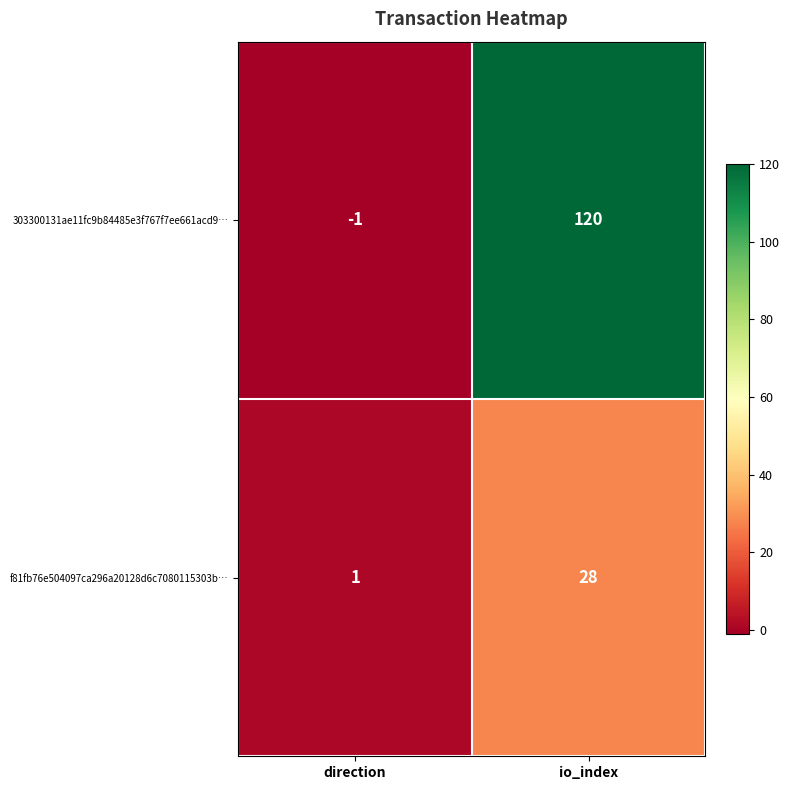

Reading right to left, extract all data points from this chart.

303300131ae11fc9b84485e3f767f7ee661acd9…: io_index=120	direction=-1
f81fb76e504097ca296a20128d6c7080115303b…: io_index=28	direction=1